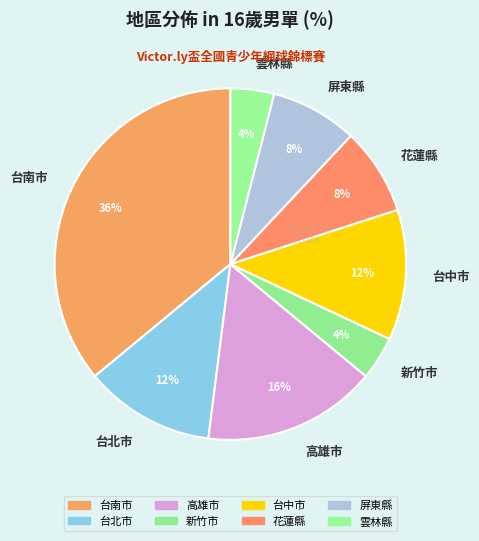

Is it true that 台北市 is 12% of the pie?

True